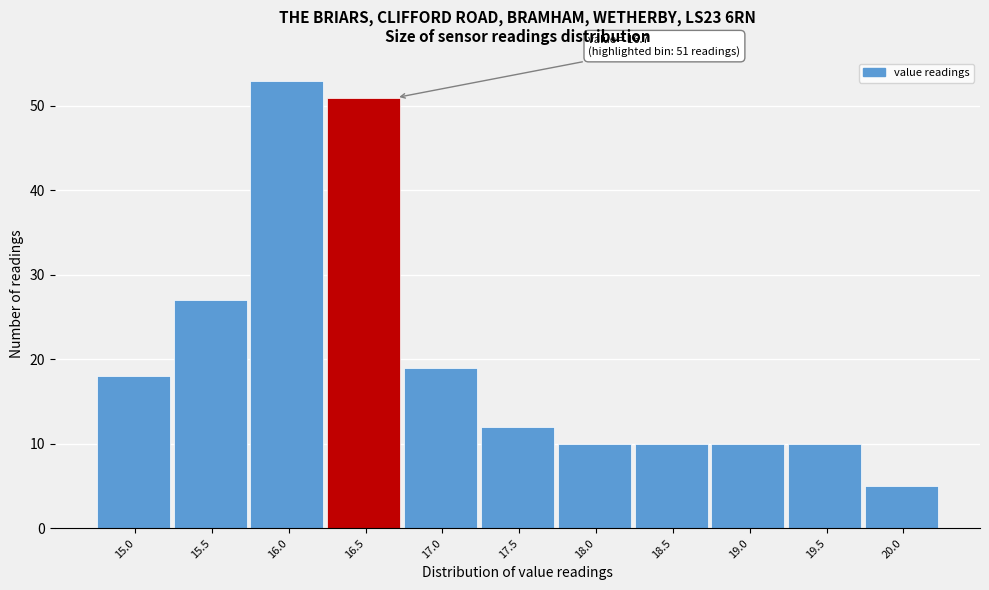

Reading left to right, transcribe all the data shown in this chart.

15.0=18	15.5=27	16.0=53	16.5=51	17.0=19	17.5=12	18.0=10	18.5=10	19.0=10	19.5=10	20.0=5